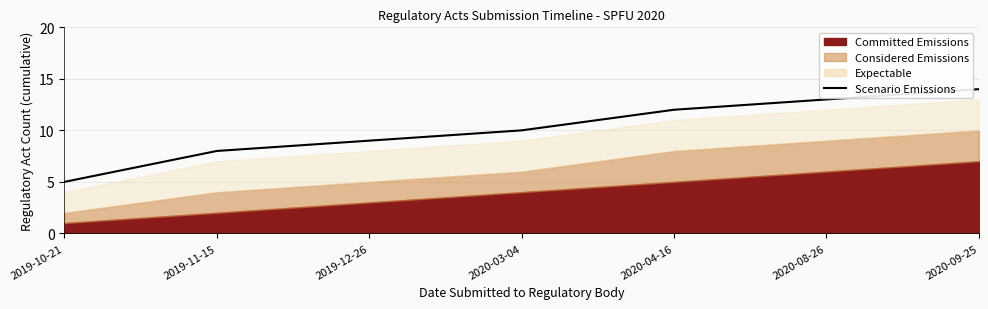

True or false: the data shows 12 at 2019-11-15.

False